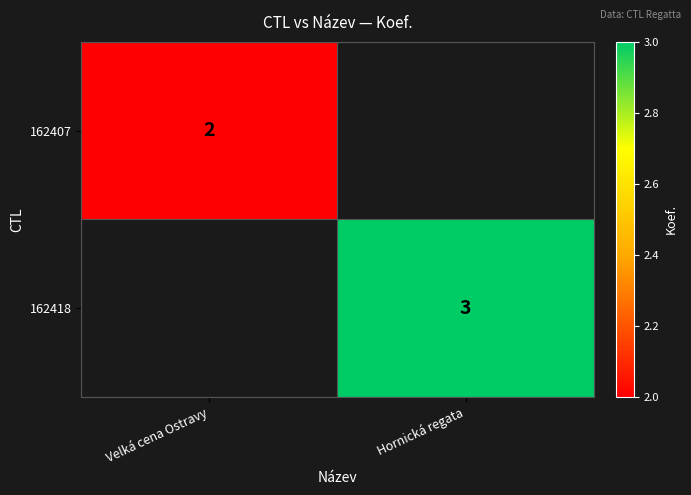

How many series are shown in this chart?

2